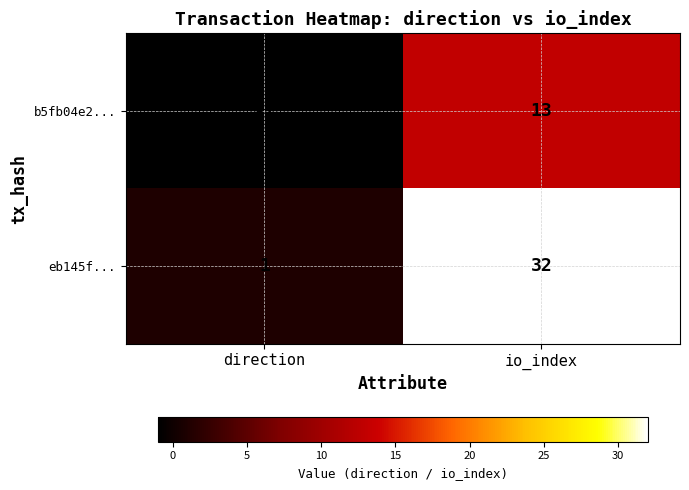

True or false: eb145f... has a value of 0 at direction.

False